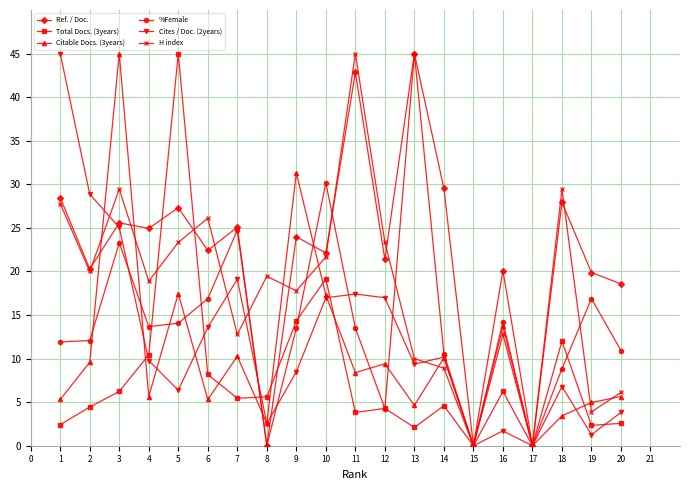

What is the value of the Total Docs. (3years) point at the 2nd from the left?

4.4